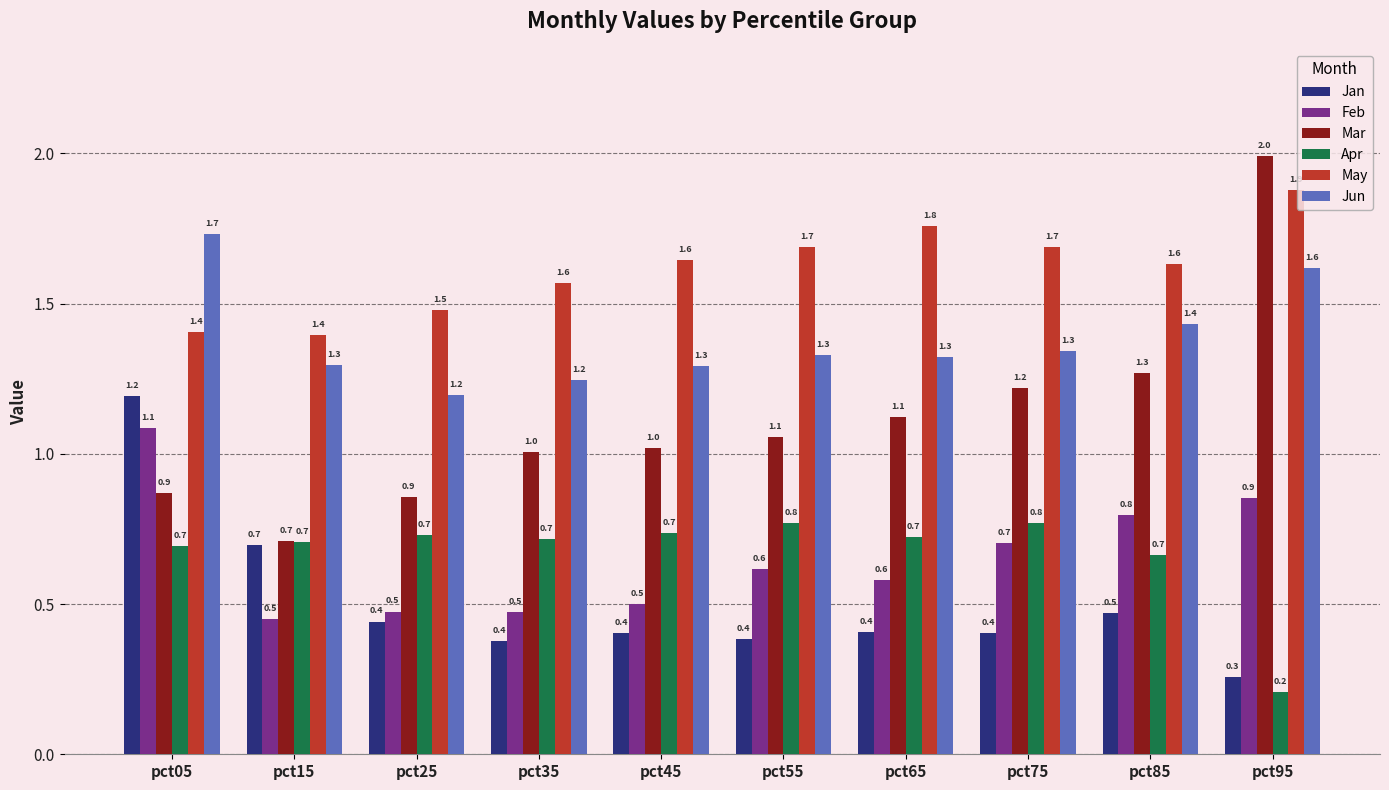

What is the average value of the Jun series?

1.4